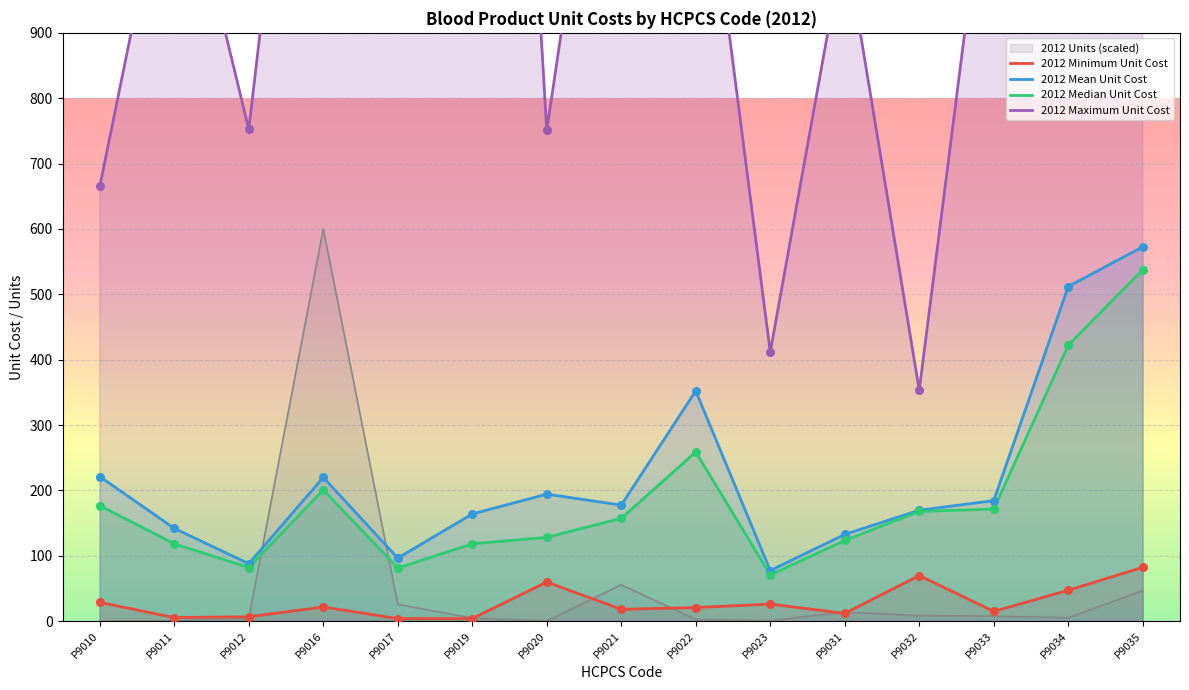

Which series reaches the minimum Y coordinate?

2012 Minimum Unit Cost